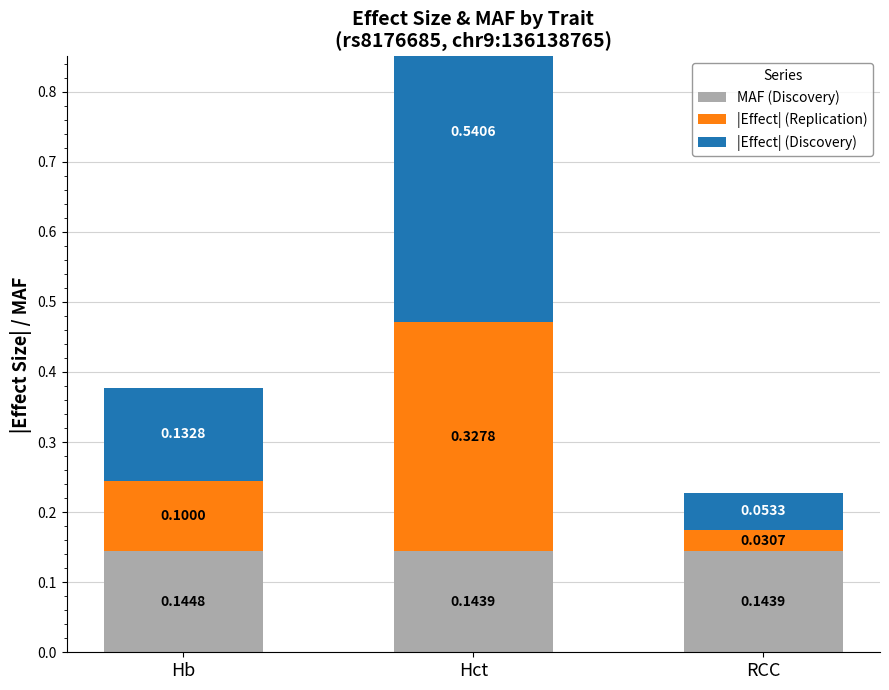

What is the lowest value of the MAF (Discovery) series?

0.1